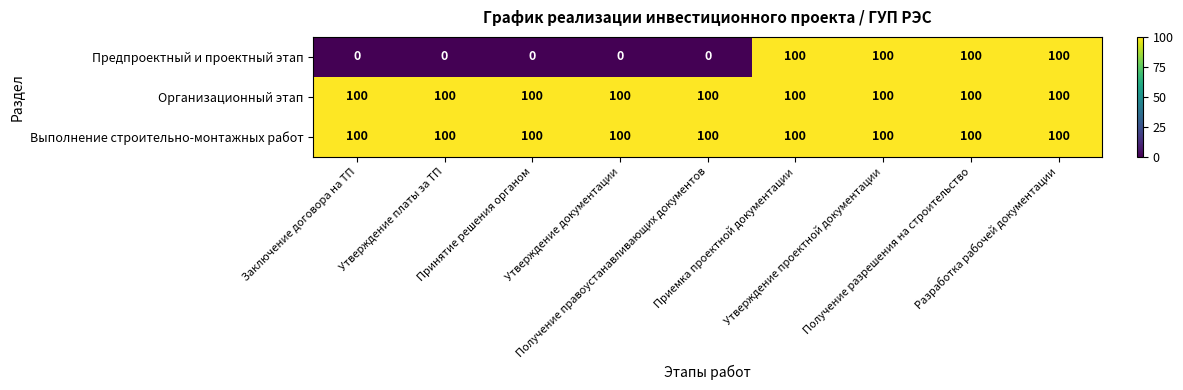

Which series has the largest range (max minus min)?

Предпроектный и проектный этап